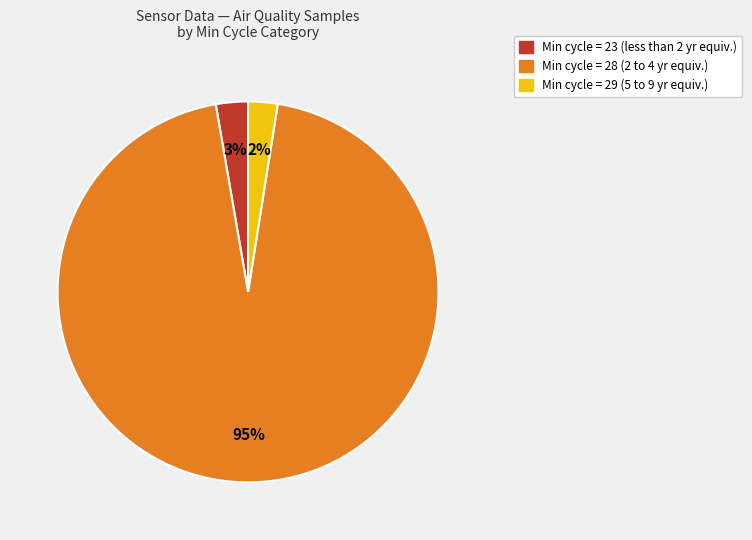

Is there any slice that represents more than half of the pie?

Yes